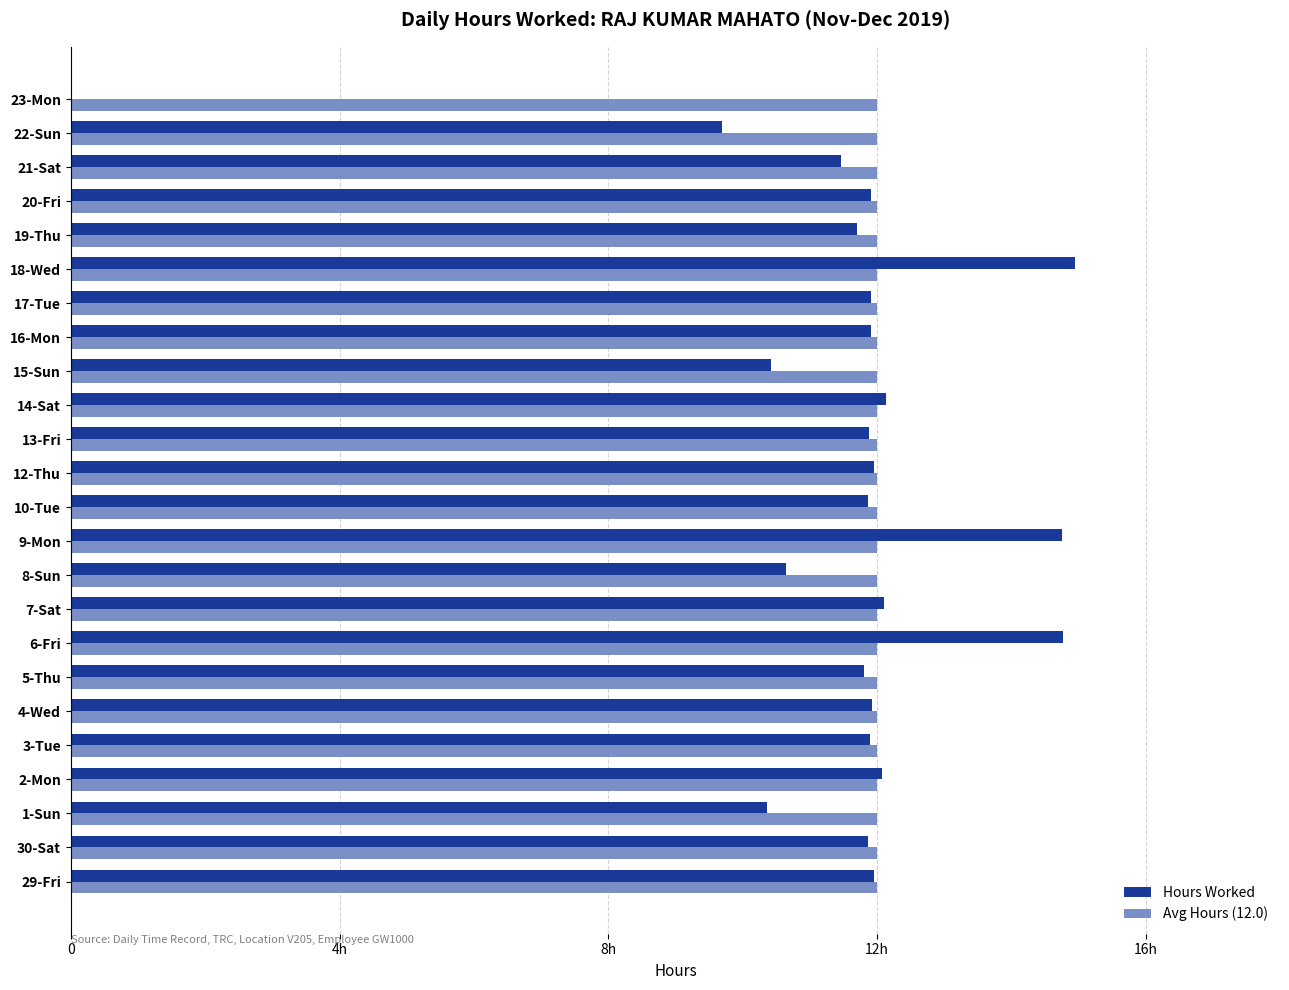

Where is Hours Worked nearest to the value 7?

22-Sun